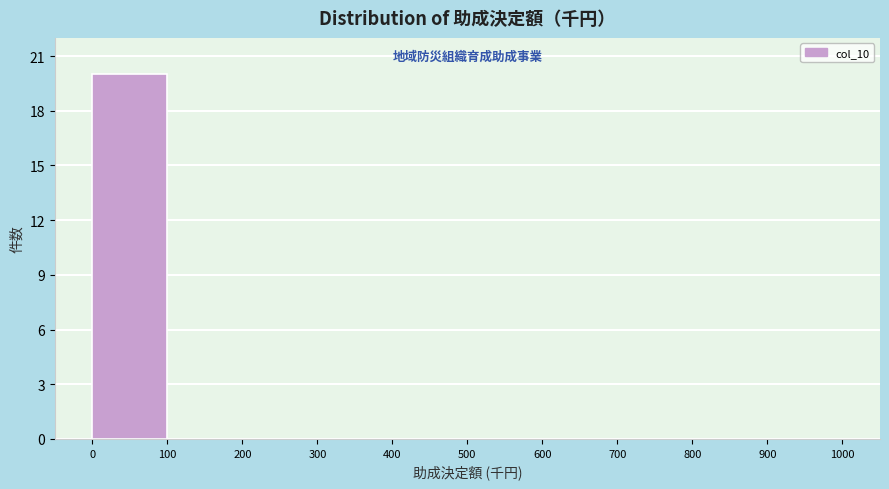

Reading left to right, transcribe this chart: for each bar, give the range it covers on the x-axis and its height. The values are not printed on the chart, so give them approximately, as read against the axis.

0 to 100: 20
100 to 200: 0
200 to 300: 0
300 to 400: 0
400 to 500: 0
500 to 600: 0
600 to 700: 0
700 to 800: 0
800 to 900: 0
900 to 1000: 0